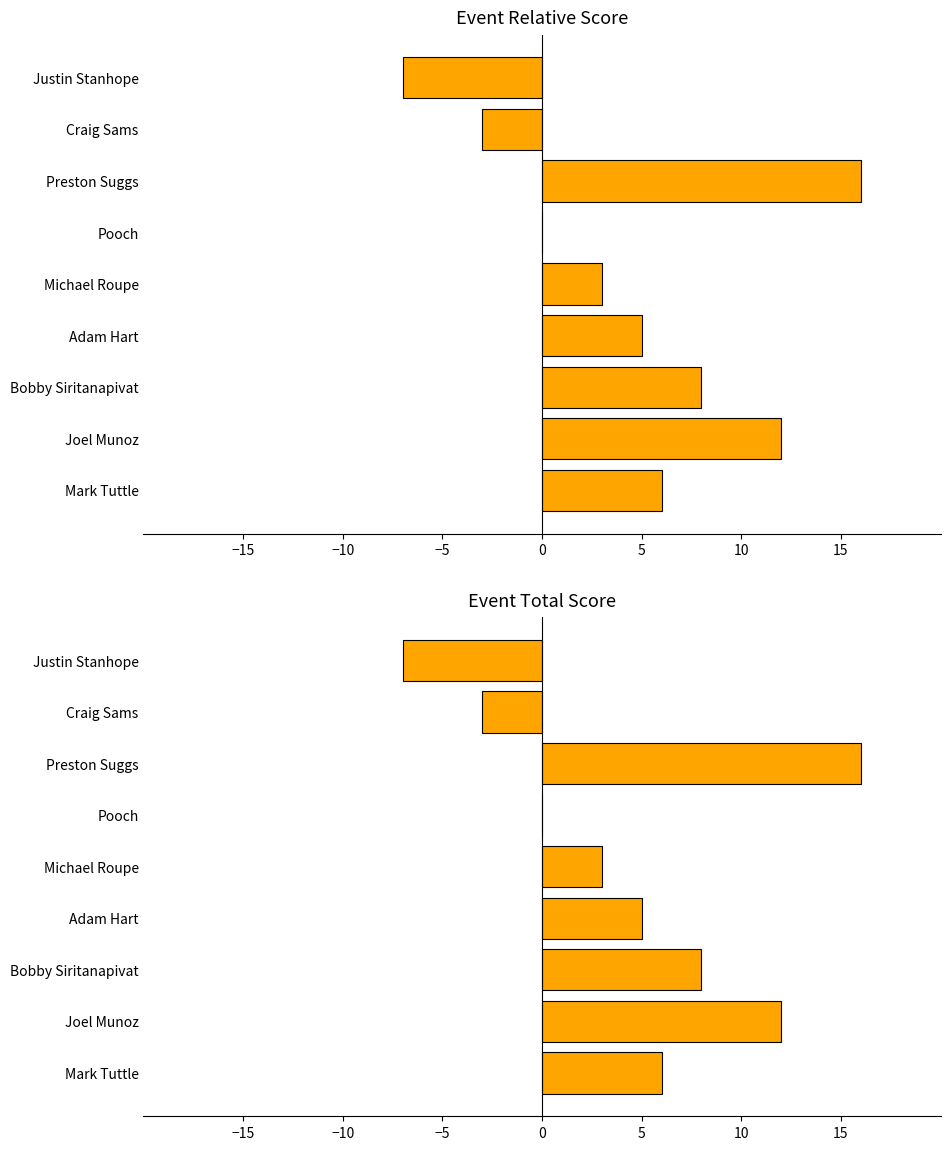

What is the average value of the event_relative_score series?

4